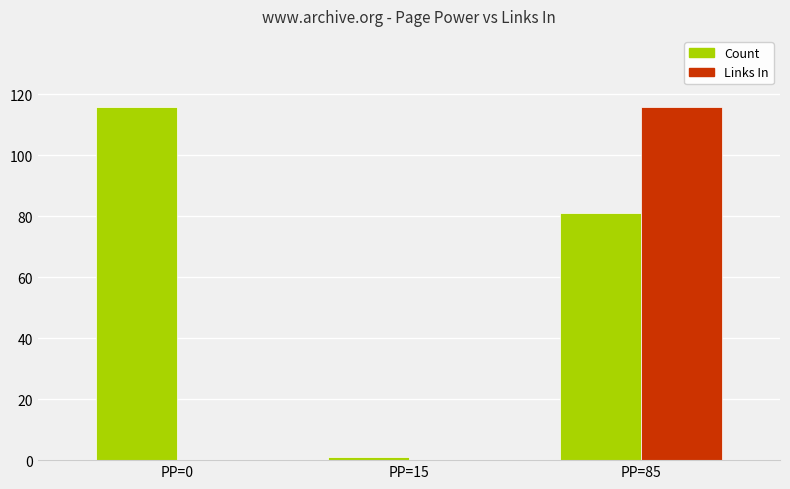

Reading left to right, what are all the values shown in this chart?

Count: PP=0=116	PP=15=1	PP=85=81
Links In: PP=0=0	PP=15=0	PP=85=116